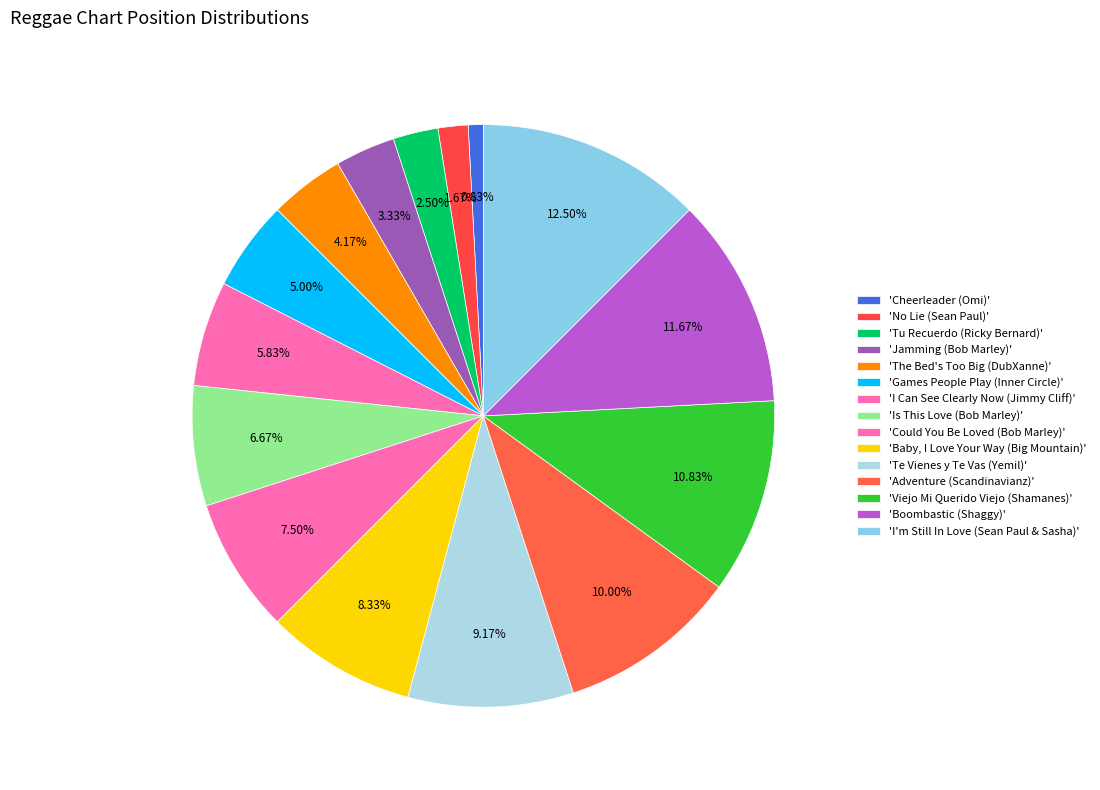

To the nearest percent, what is the difference between the largest and smallest slice percentages?

12%